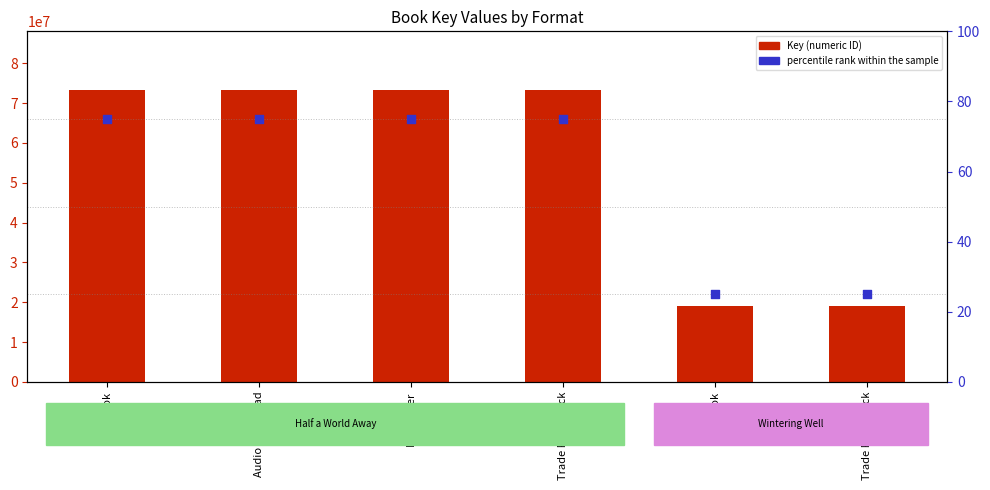

Which series has the largest Y range (max minus min)?

Key (numeric ID)